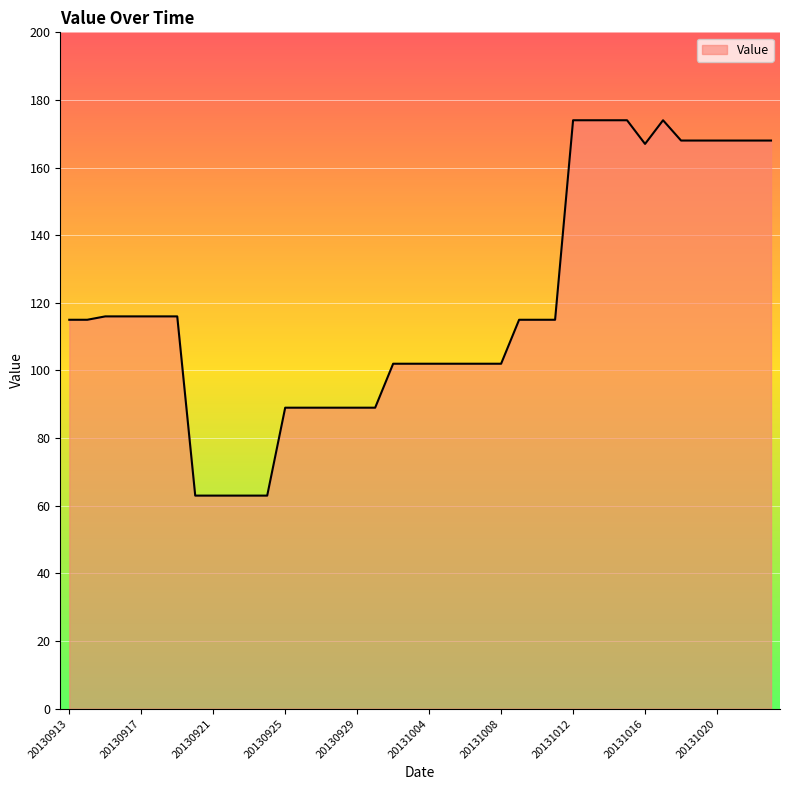

How many series are shown in this chart?

1